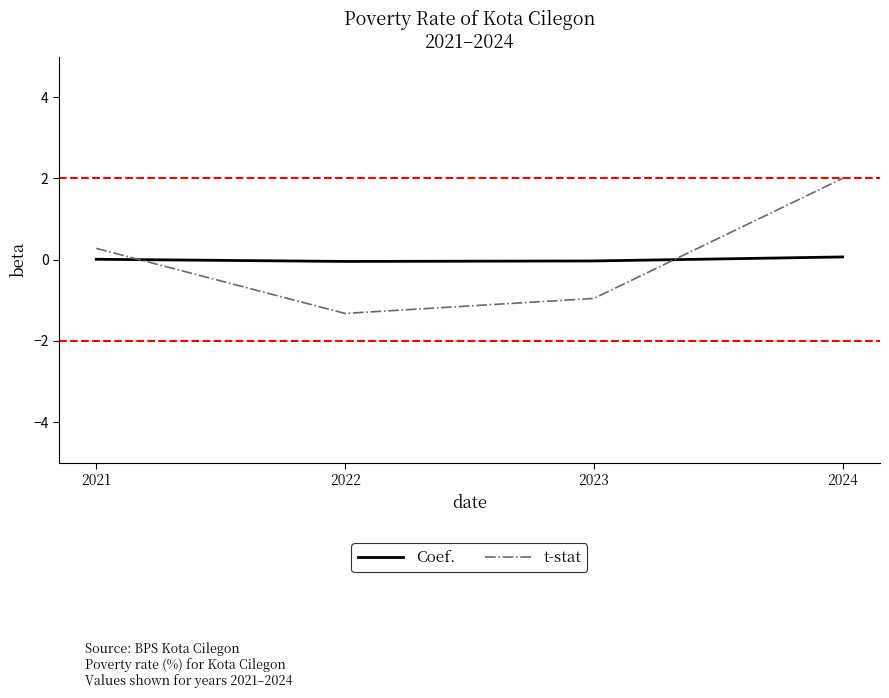

How many times do t-stat and Coef. cross each other?

2